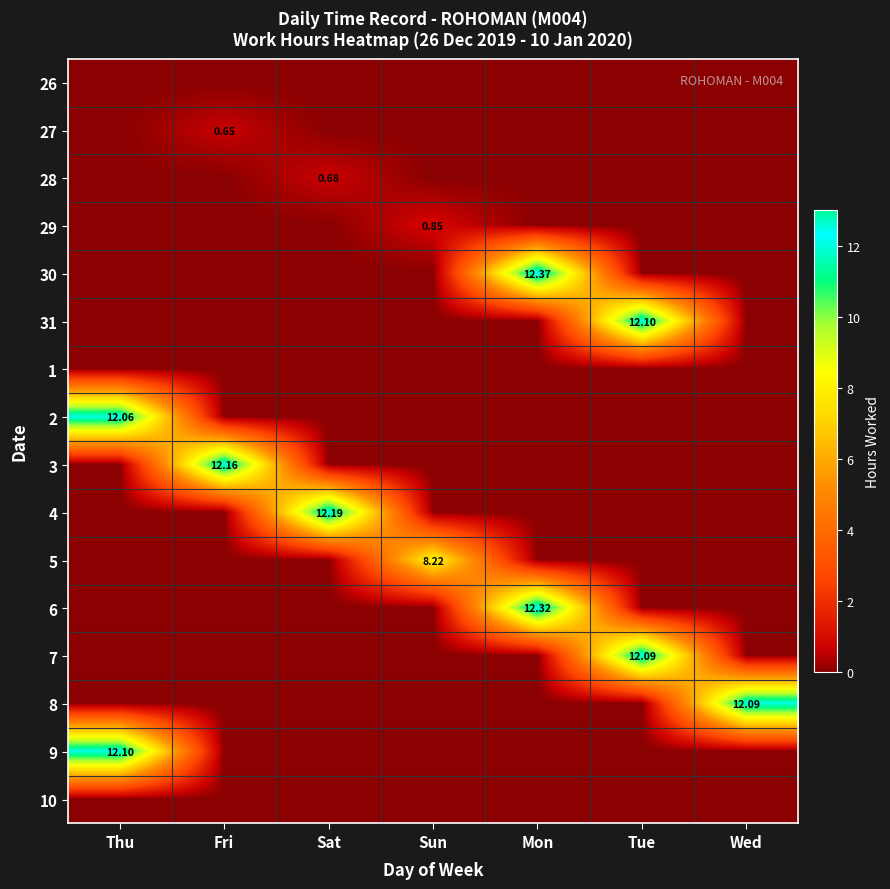

True or false: 28 has a value of 0.0 at Wed.

True